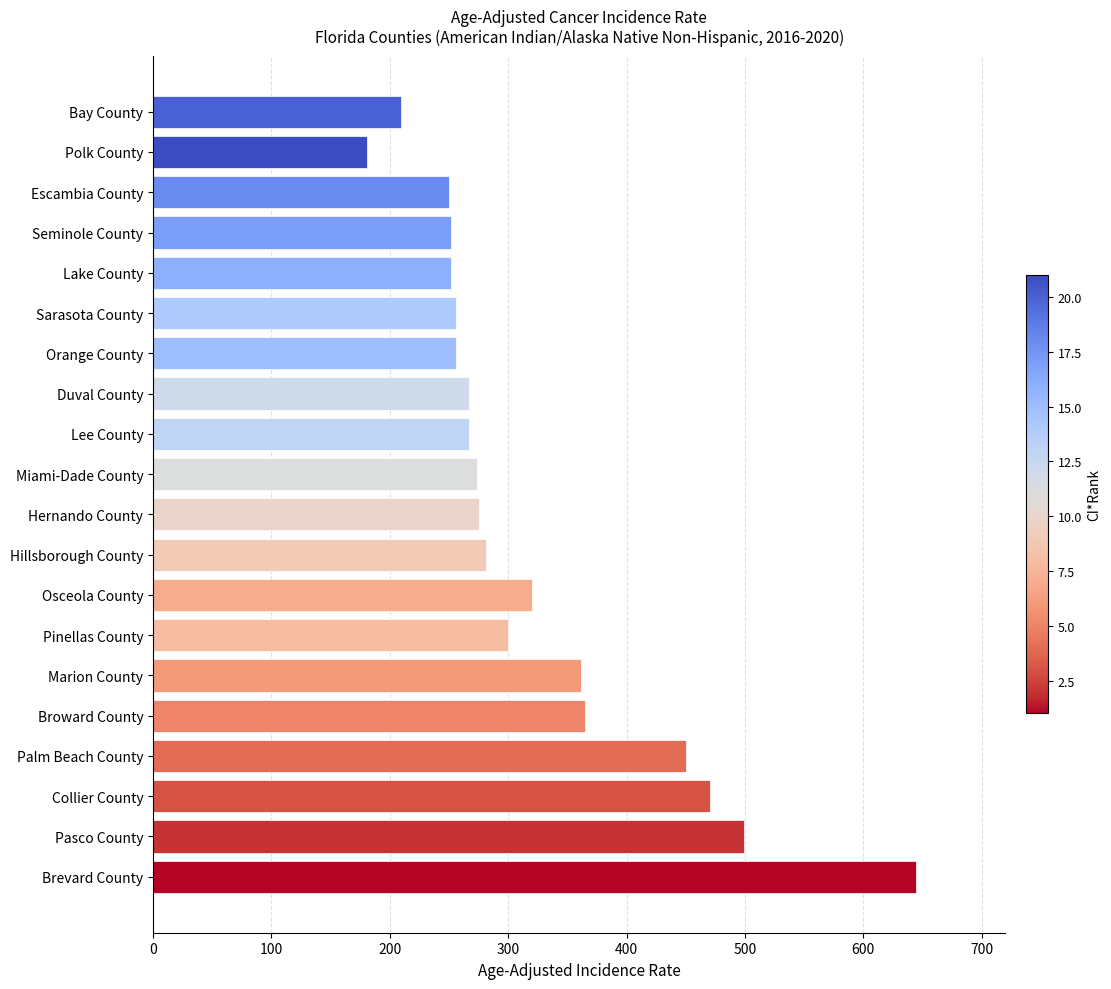

Approximately how many times larger is the value at Osceola County compared to Marion County?

0.9